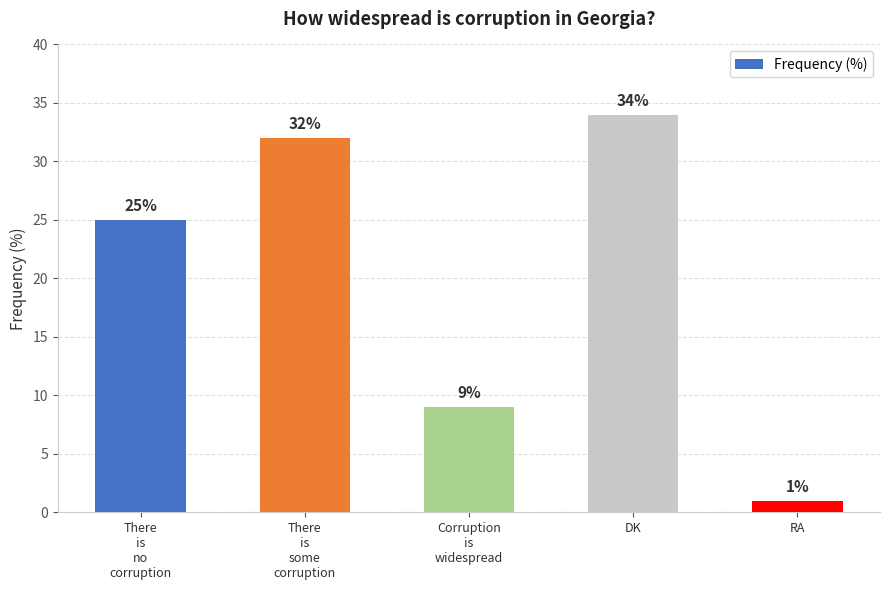

What is the label of the 4th bar from the right?

There
is
some
corruption